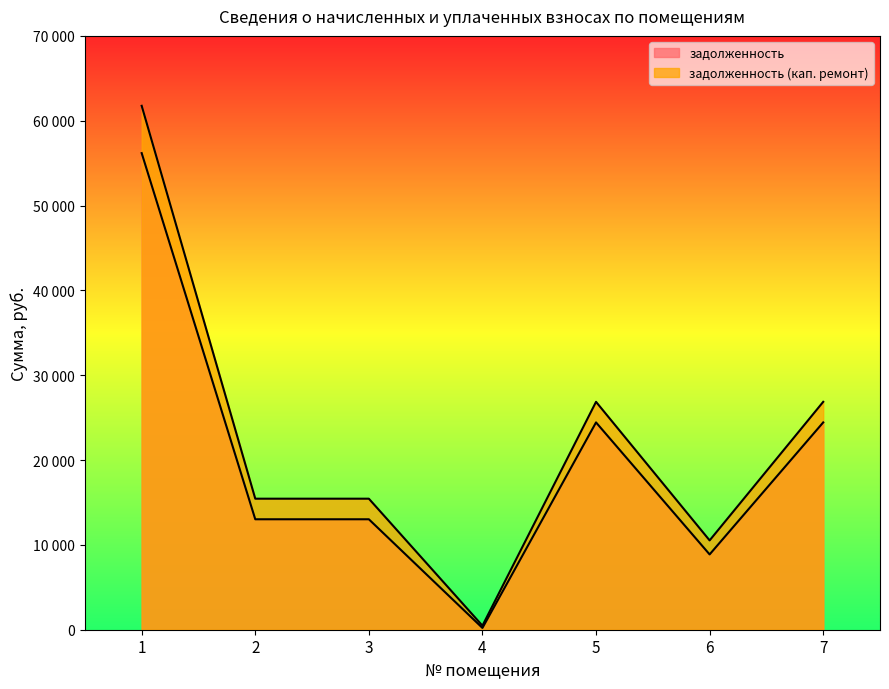

The value of задолженность (кап. ремонт) at 6 is 10528.9. True or false?

True